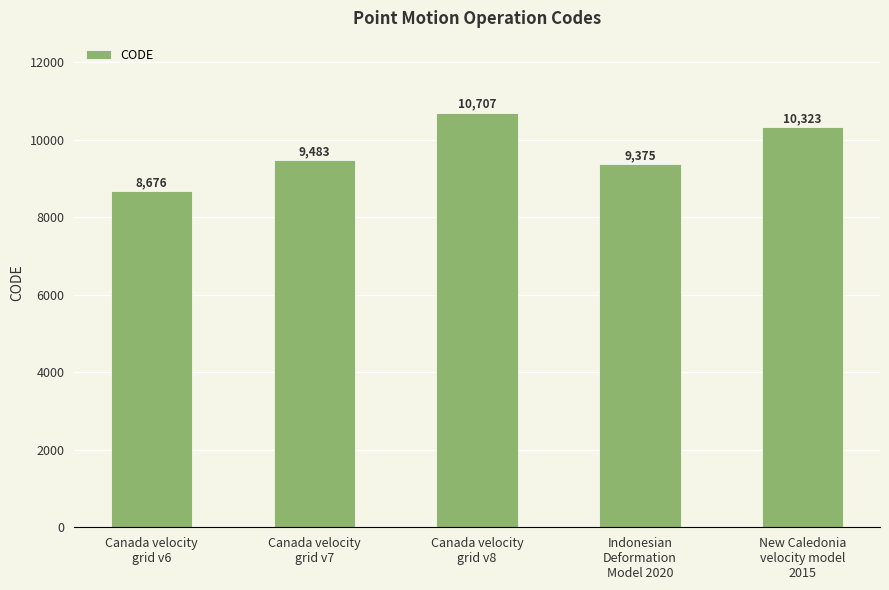

Reading right to left, what are all the values shown in this chart?

10323	9375	10707	9483	8676